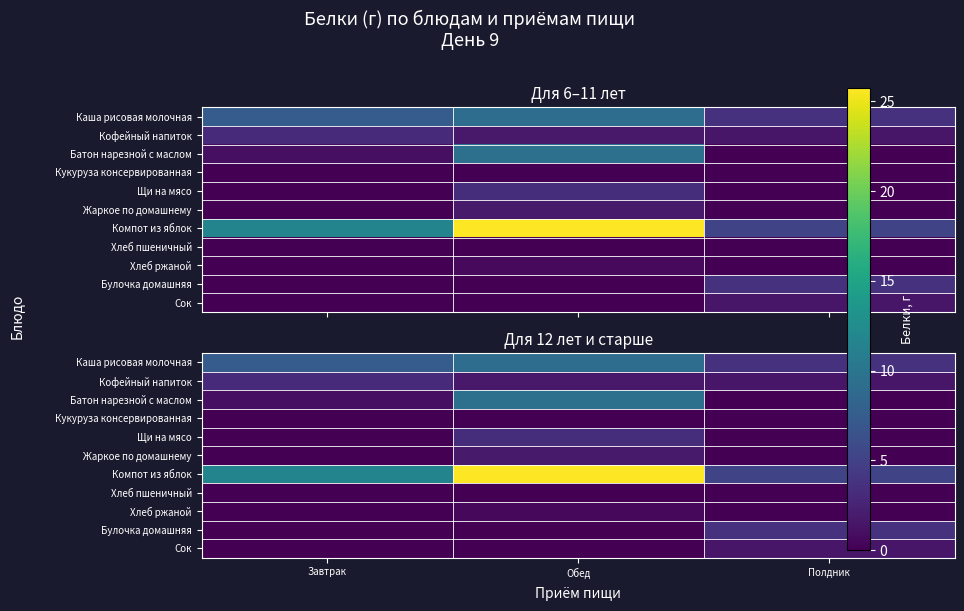

Between Полдник and Завтрак, which is larger?

Завтрак